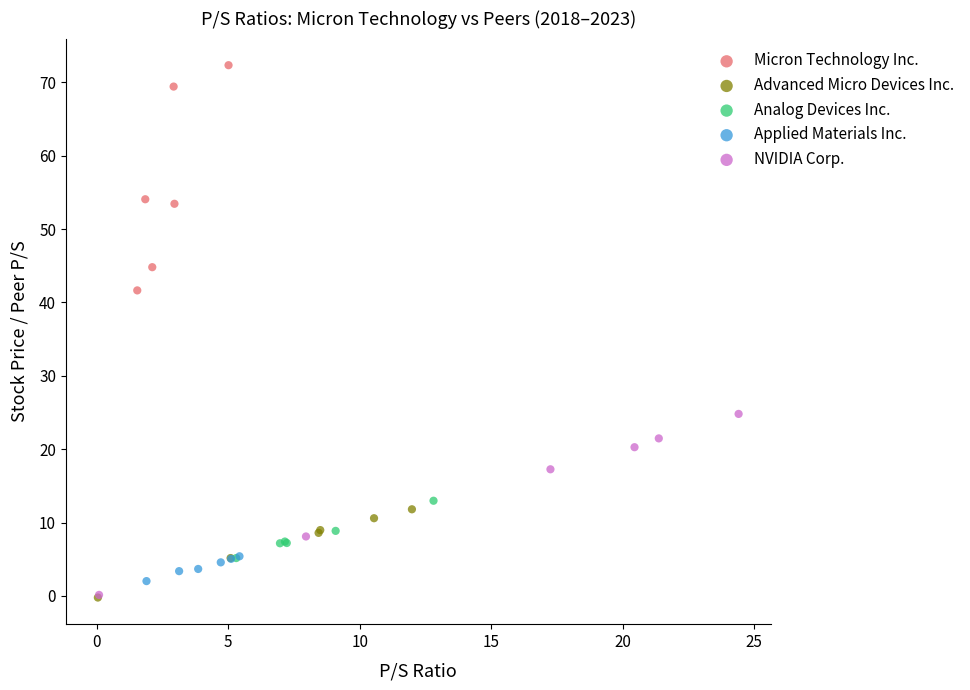

Which series has the widest spread of Y values?

Micron Technology Inc.